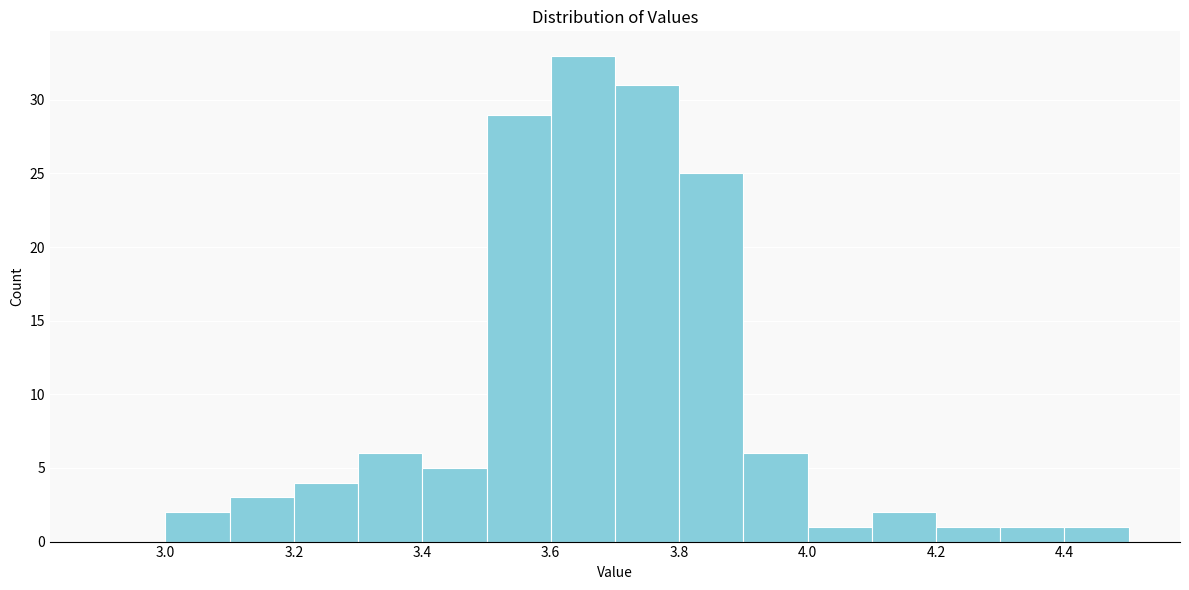

Over which range of the x-axis is the bar tallest?

3.6 to 3.7